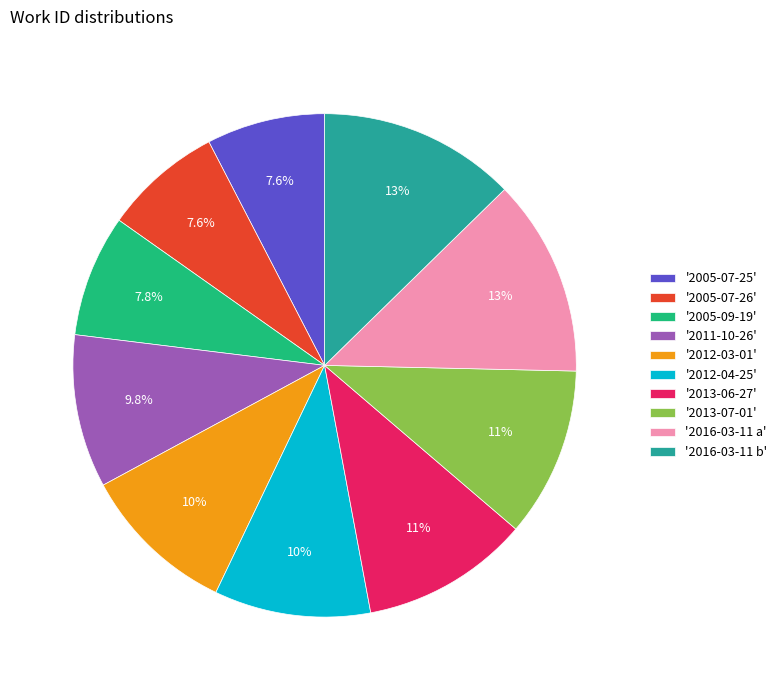

To the nearest percent, what is the average slice percentage?

10%